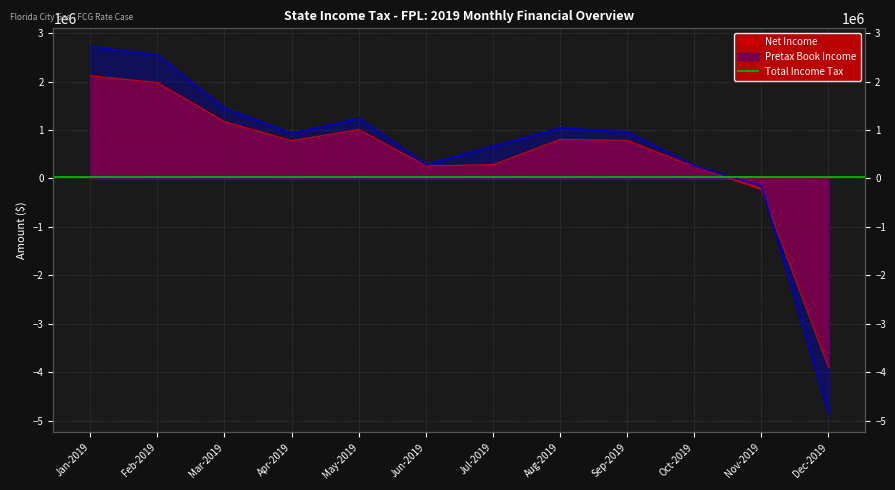

What position from the left is Jun-2019?

6